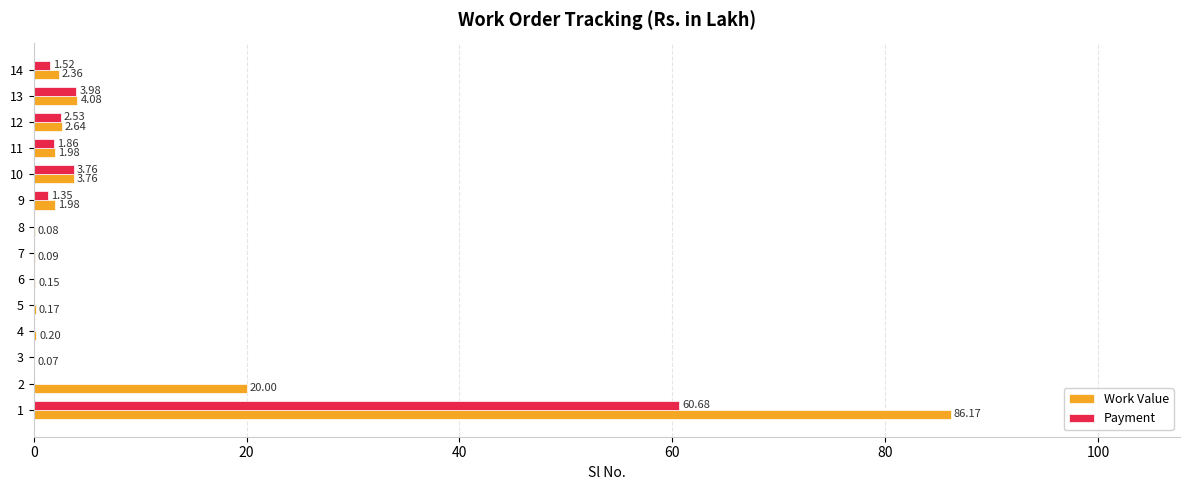

What is the sum of all Work Value values?

123.7